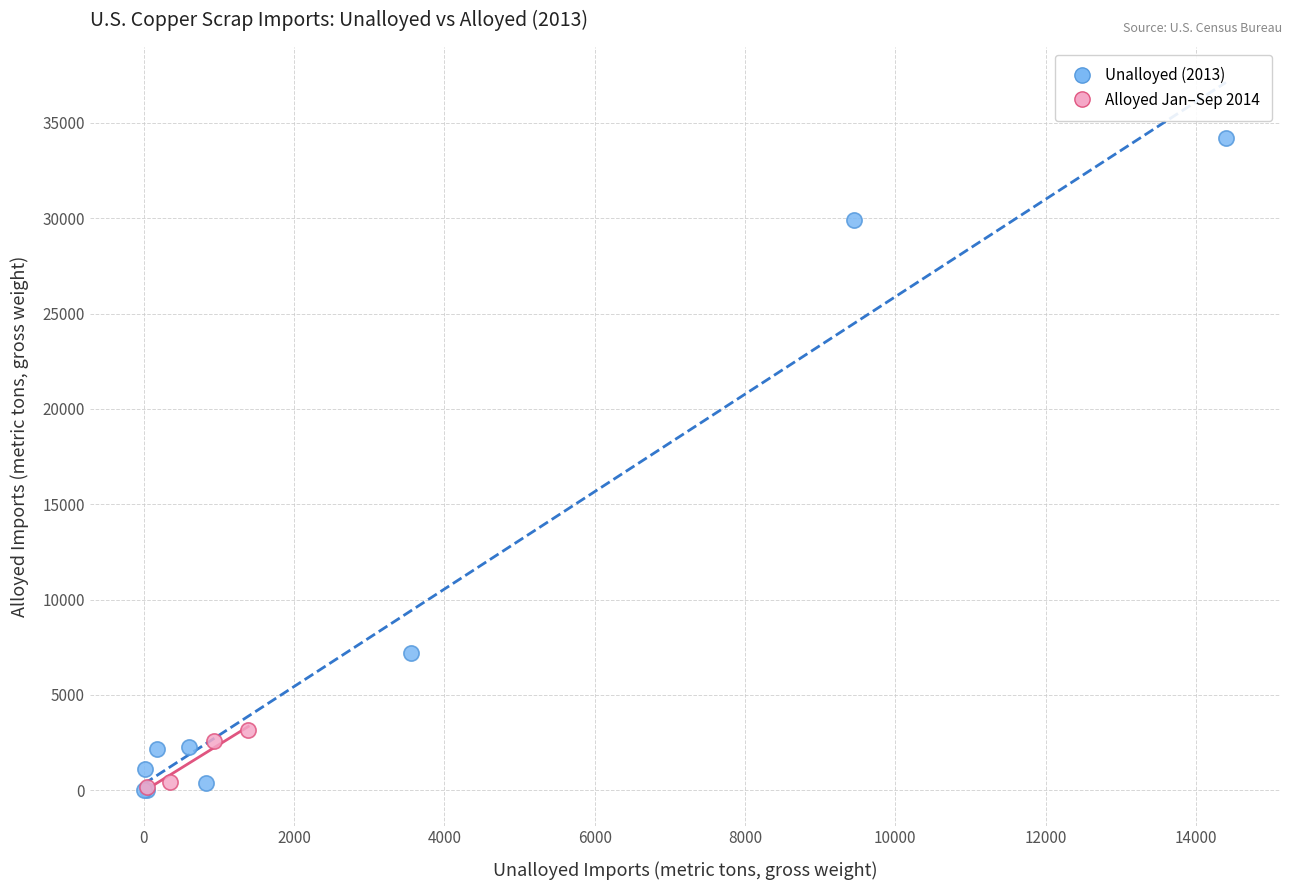

Which series contains the highest Y value?

Unalloyed (2013)